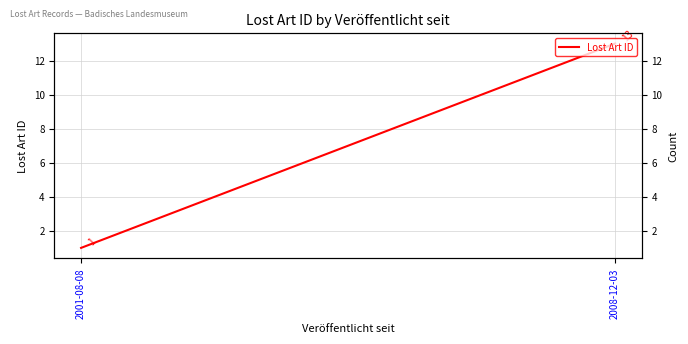

Rank the categories by value from lowest to highest.

2001-08-08, 2008-12-03